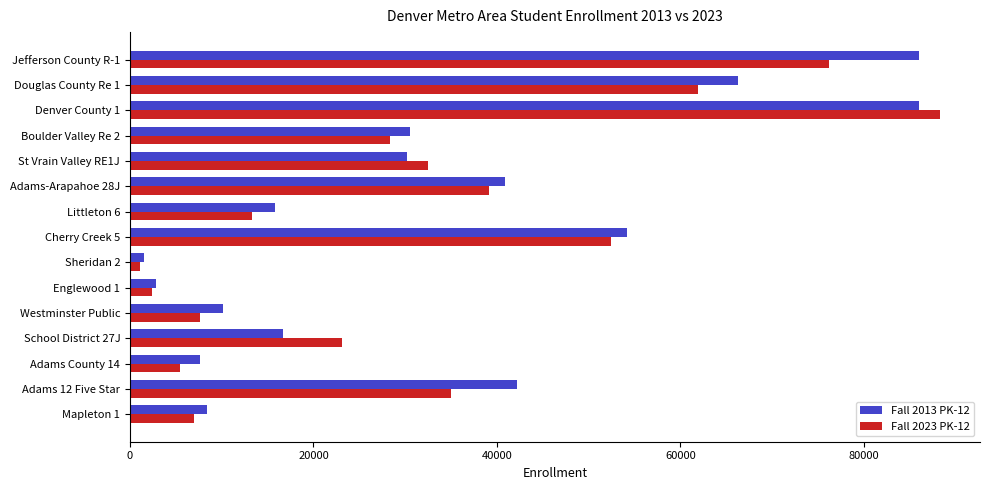

Which series changed the most between Adams County 14 and Cherry Creek 5?

Fall 2023 PK-12